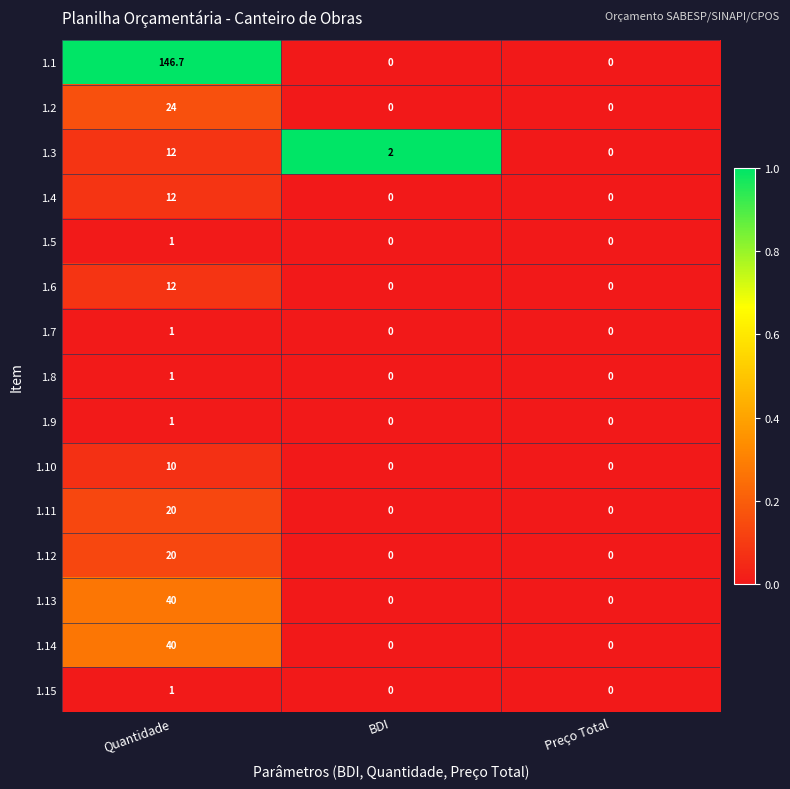

Count the number of categories in the chart.

3